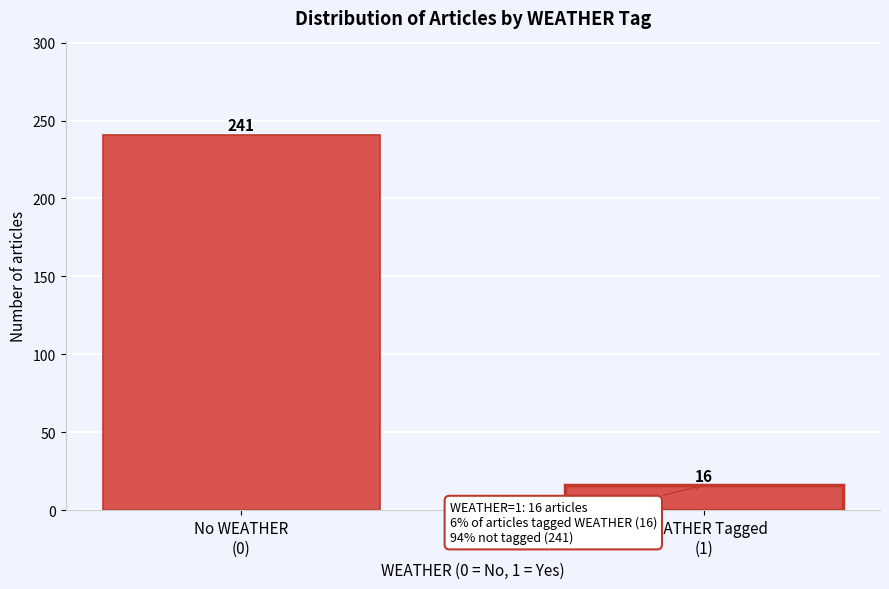

Reading left to right, what are all the values shown in this chart?

241	16